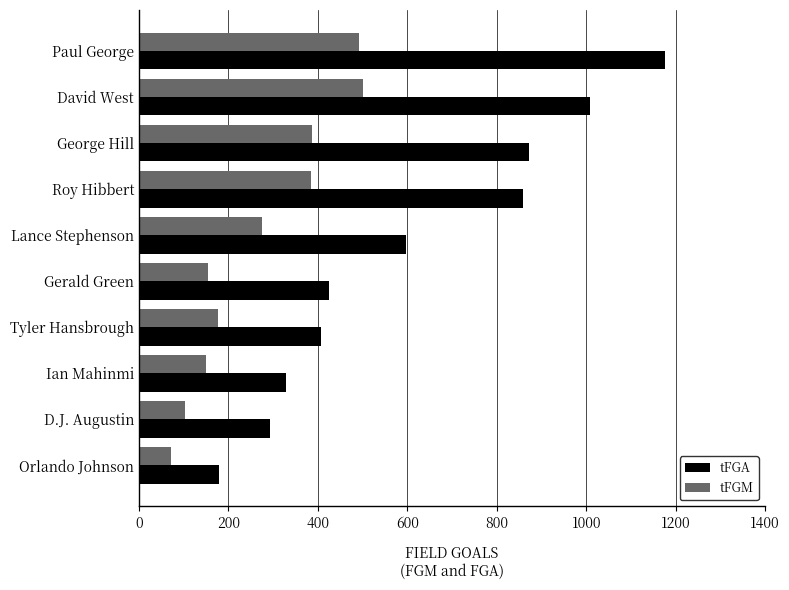

What is the difference between the tFGM values at Ian Mahinmi and Orlando Johnson?

77